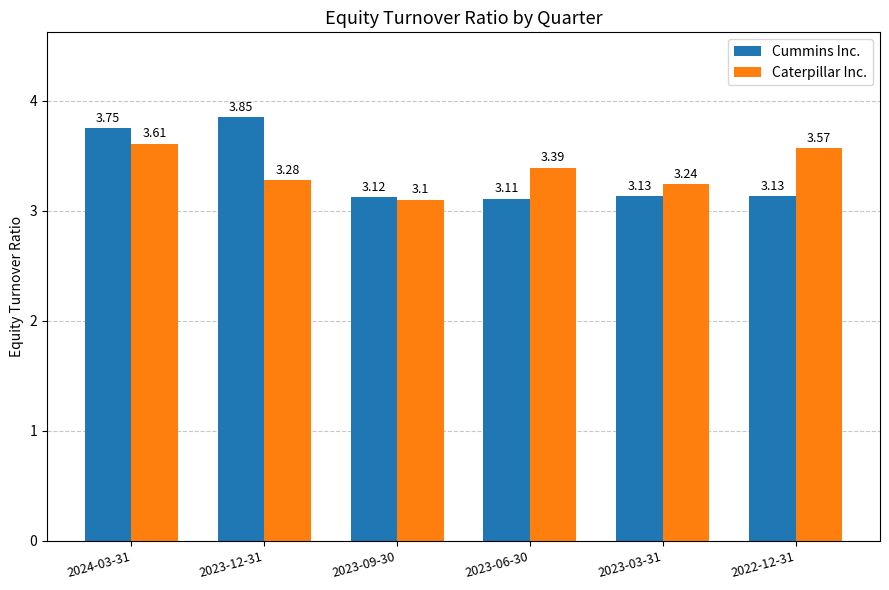

What is the label of the 5th bar from the left?

2023-03-31